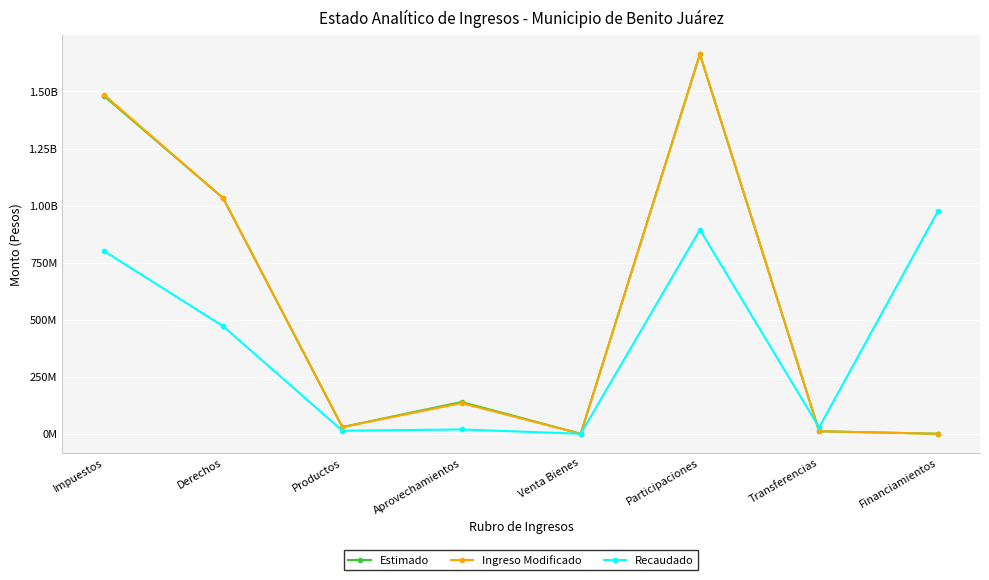

Does the chart have visible grid lines?

Yes